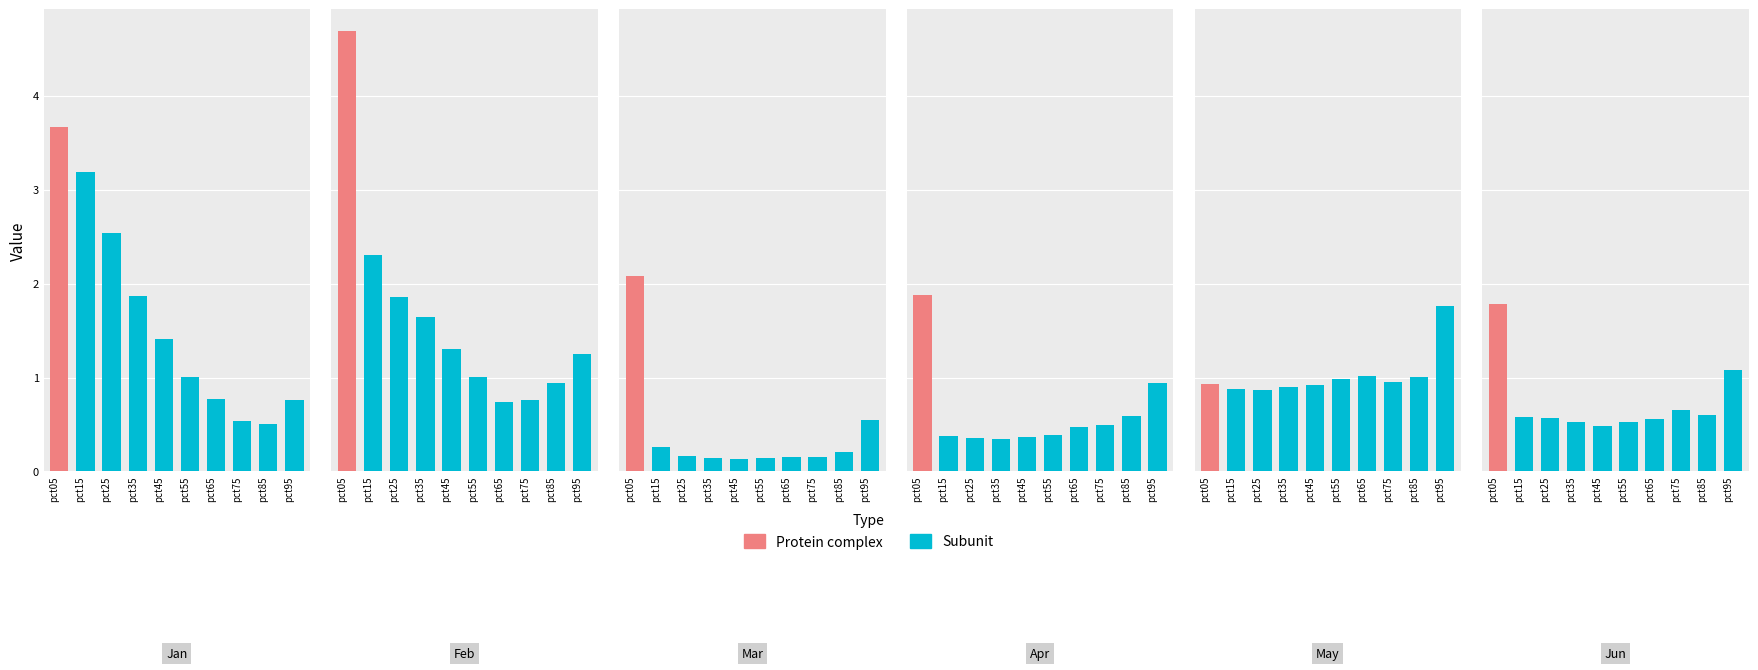

Is the value of Jun at pct05 greater than the value of May at pct75?

Yes